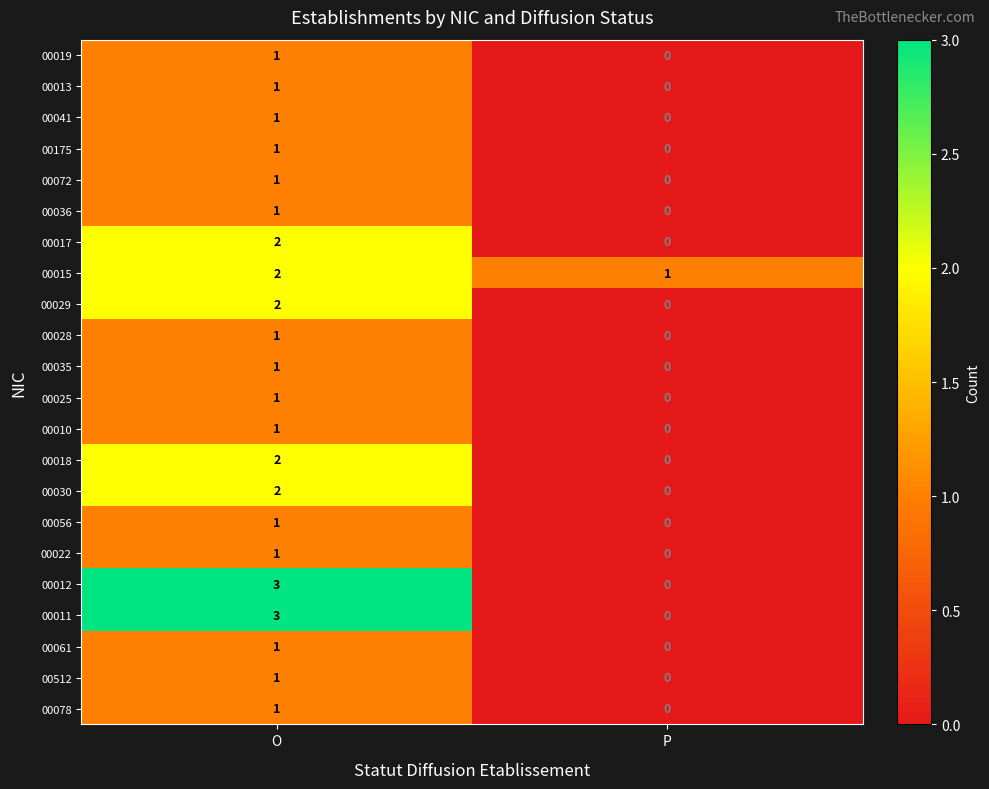

Rank the categories by 00512 value from highest to lowest.

O, P